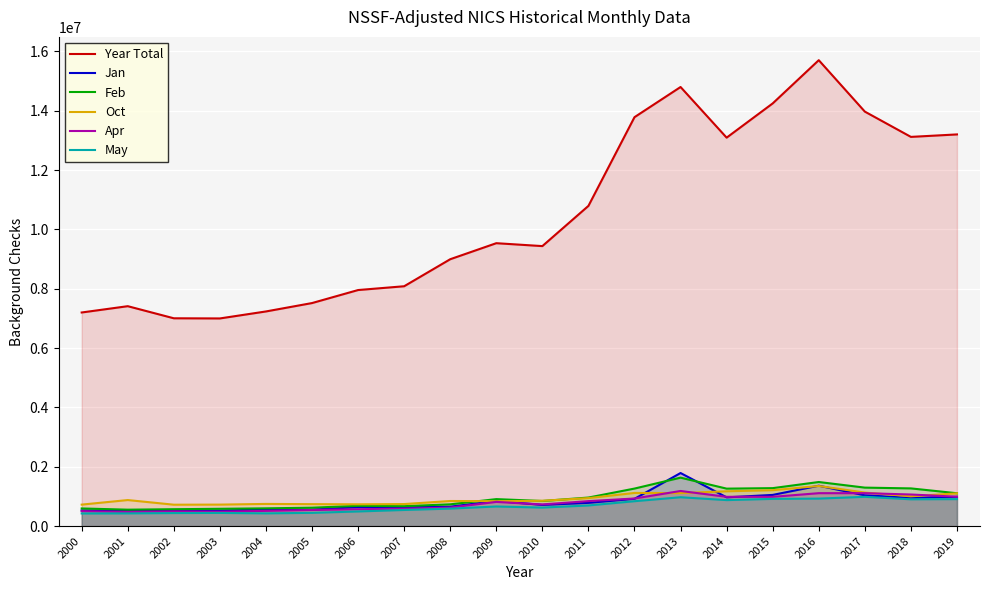

What is the difference between the highest and lowest values at 2014?

12212728